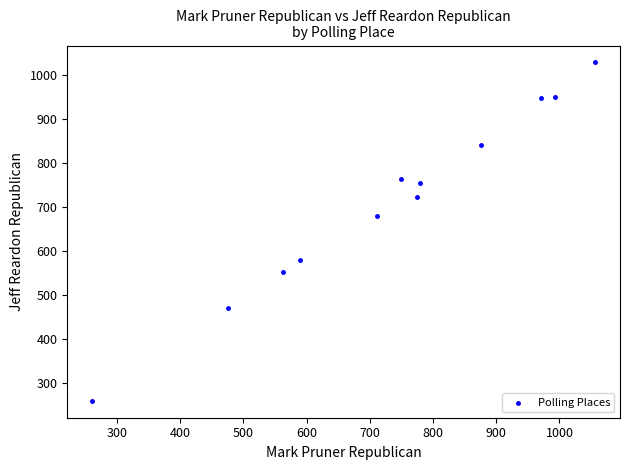

What is the range of X values (max minus min)?

795